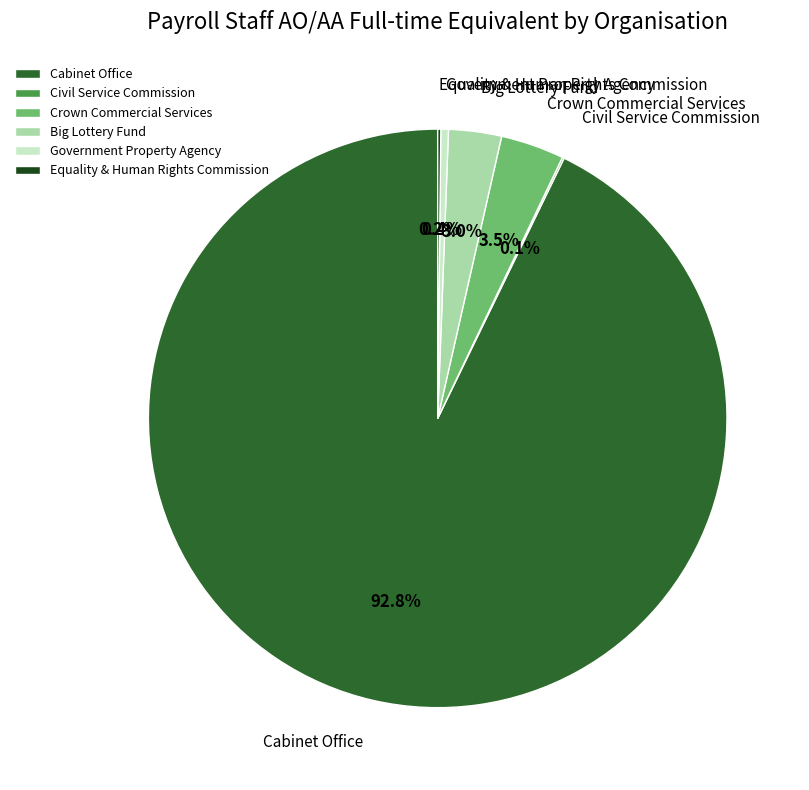

To the nearest percent, what percentage of the pie is Cabinet Office?

93%